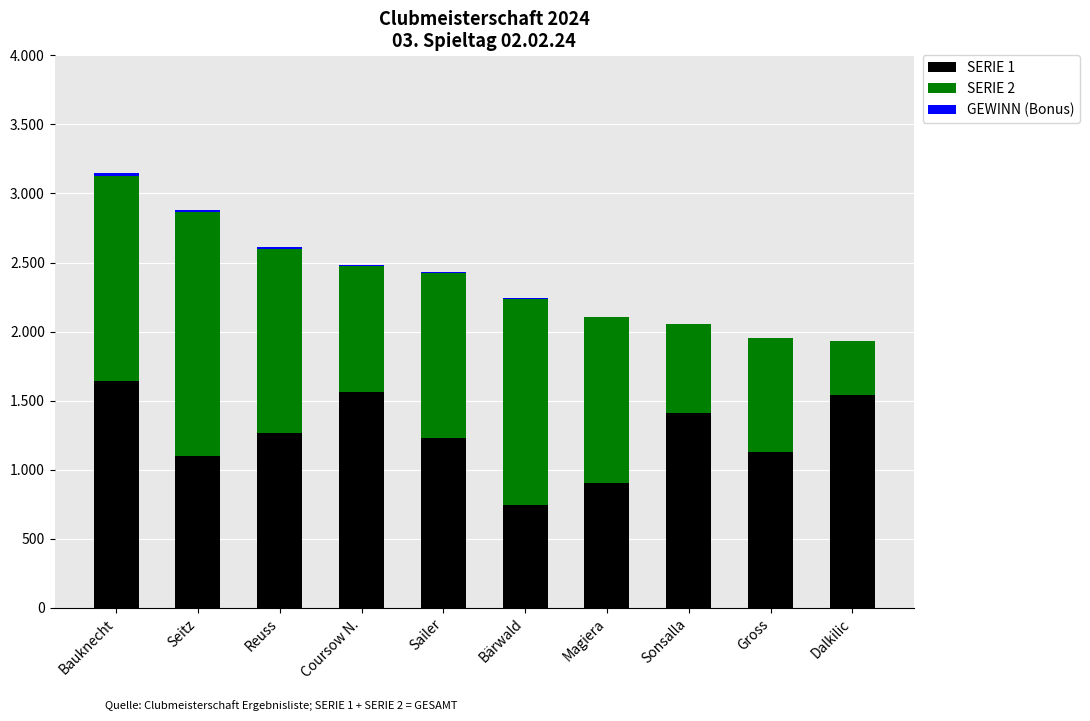

How many GEWINN (Bonus) values are between 0 and 10?

8